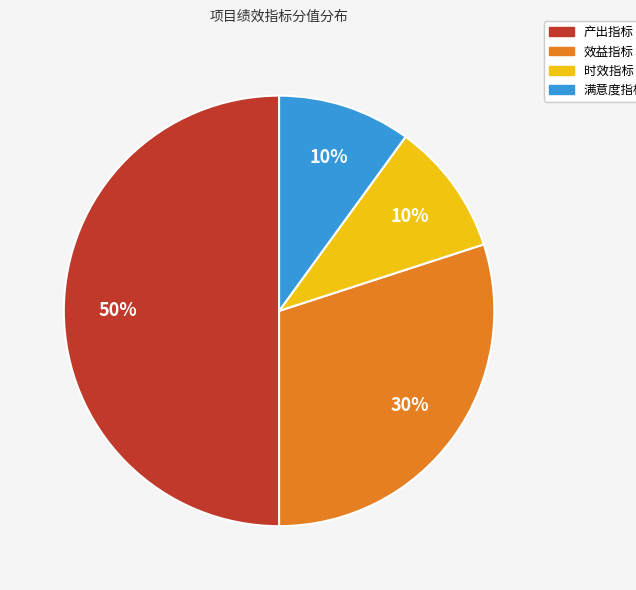

Is the sum of 满意度指标 and 时效指标 greater than half?

No